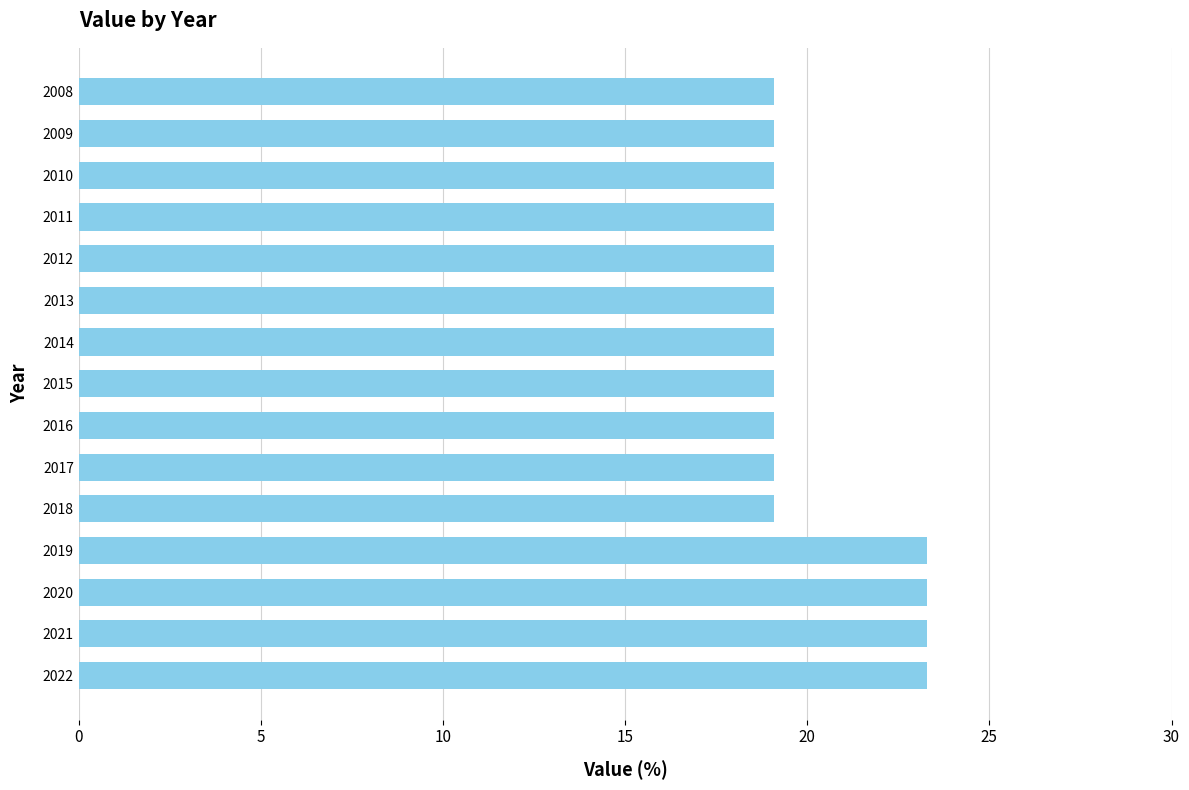

What is the maximum value shown in the chart?

23.3